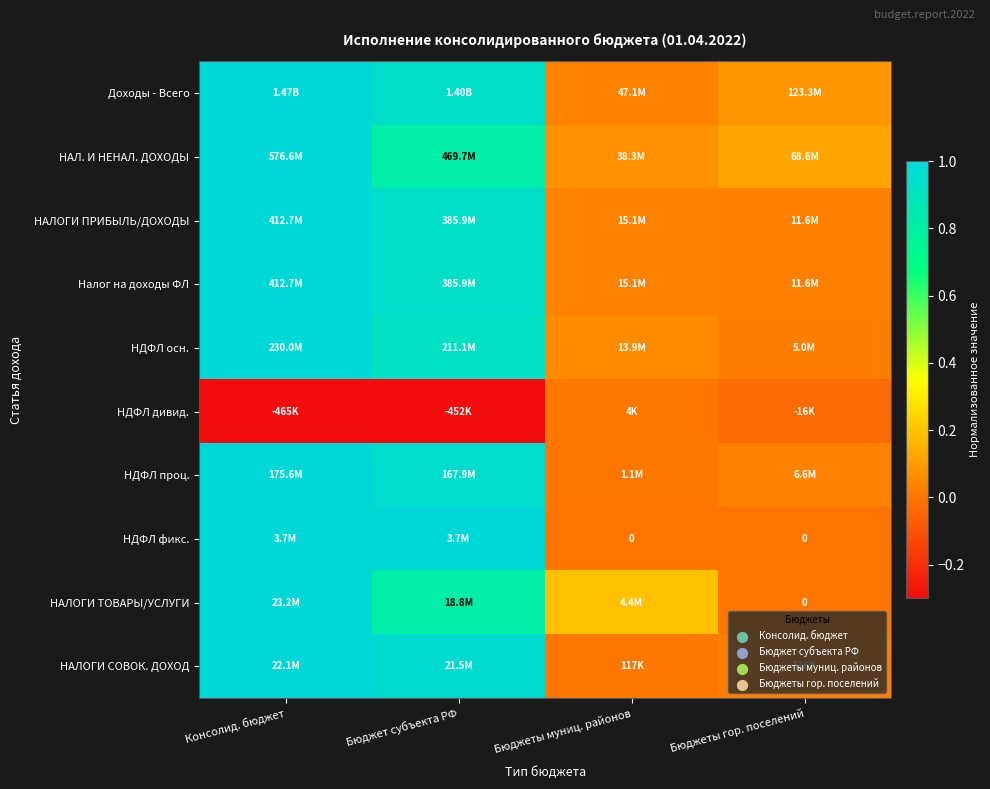

How many distinct data groups are displayed?

10